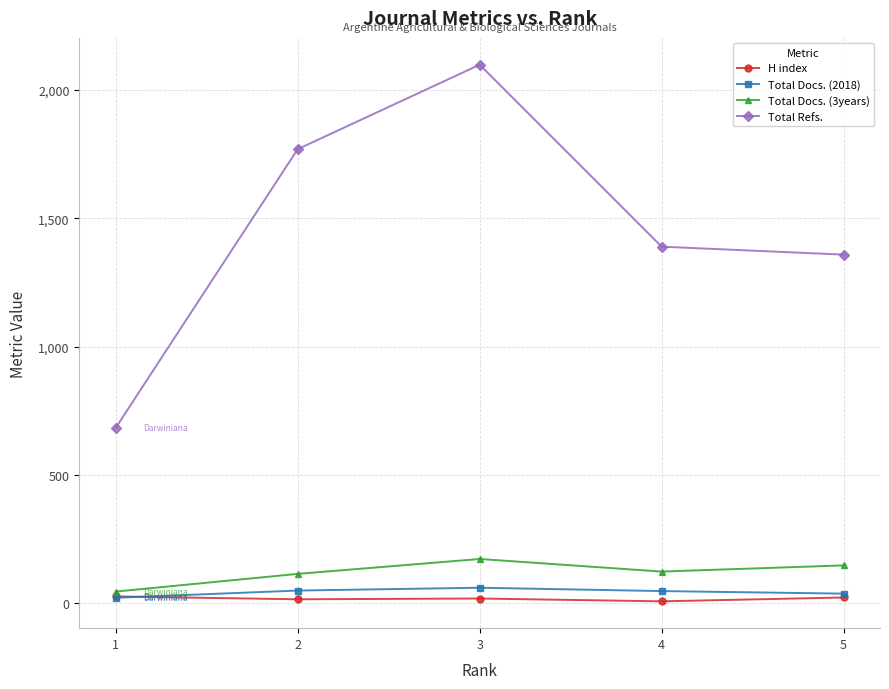

What are all the series names shown in the legend?

H index, Total Docs. (2018), Total Docs. (3years), Total Refs.